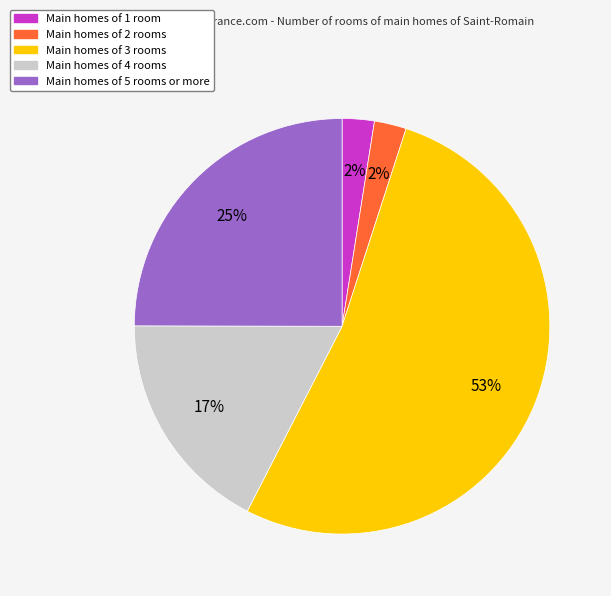

To the nearest percent, what is the average slice percentage?

20%